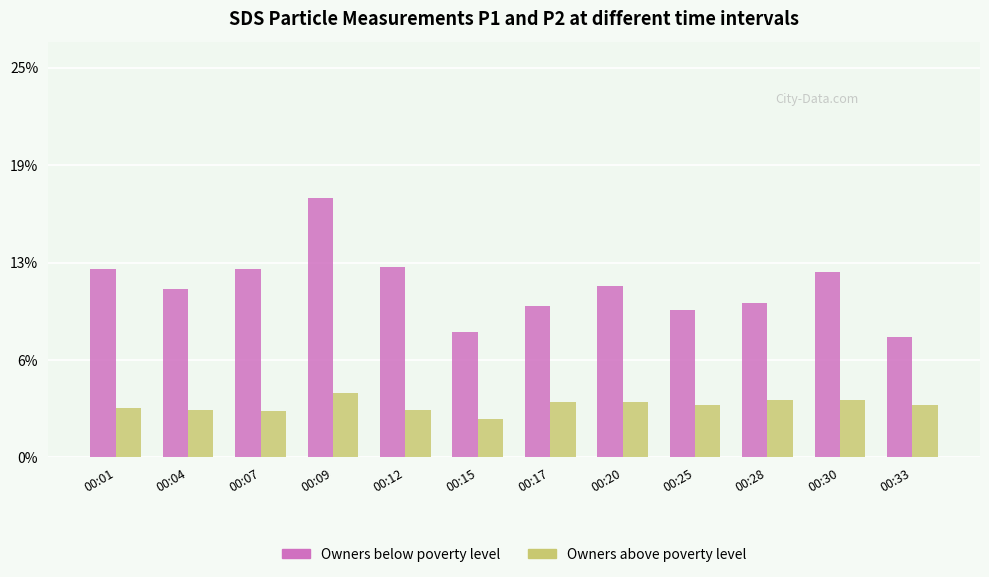

Where does the Owners below poverty level series first go above 11?

00:01